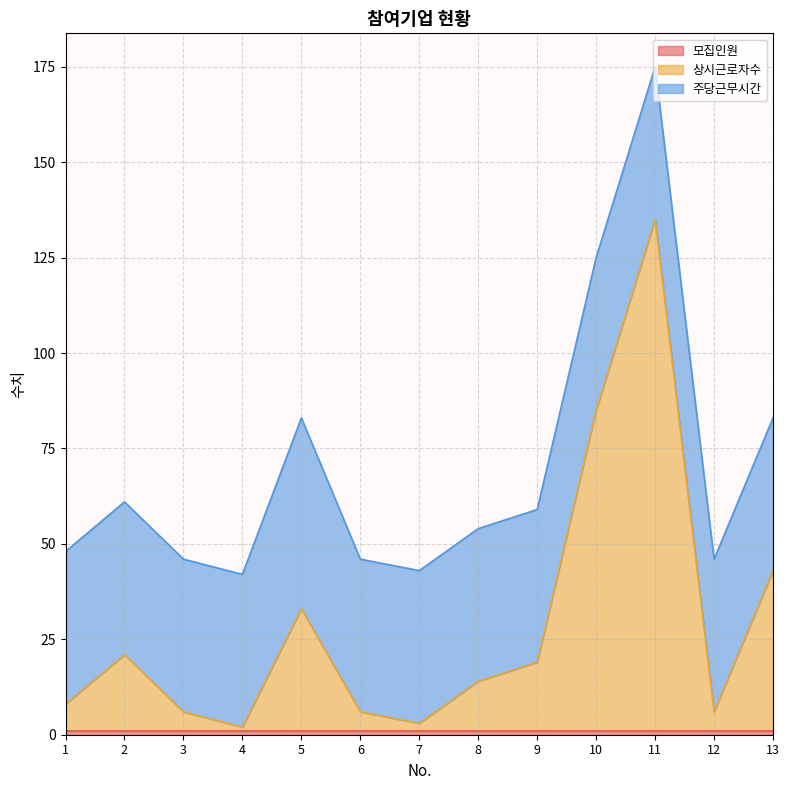

True or false: 상시근로자수 has a value of 84 at 10.

True